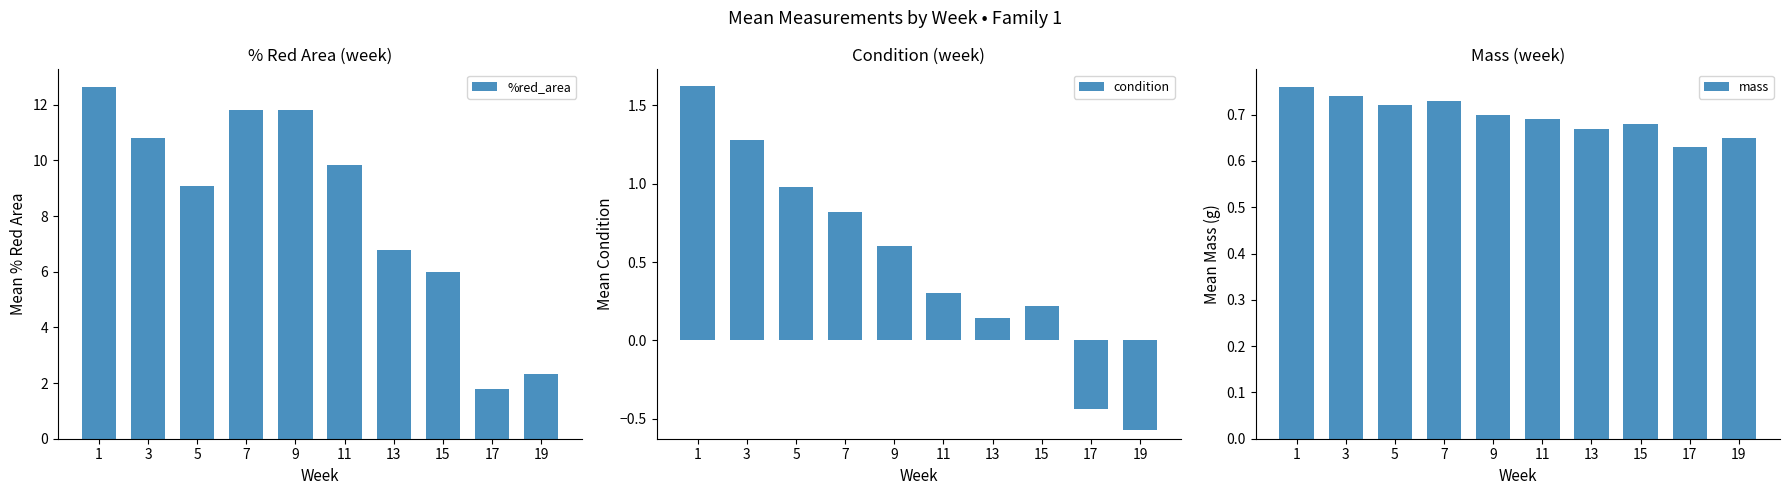

Reading left to right, list all the values displayed in this chart.

%red_area: 1=12.6	3=10.8	5=9.1	7=11.8	9=11.8	11=9.8	13=6.8	15=6.0	17=1.8	19=2.3
condition: 1=1.6	3=1.3	5=1.0	7=0.8	9=0.6	11=0.3	13=0.1	15=0.2	17=-0.4	19=-0.6
mass: 1=0.8	3=0.7	5=0.7	7=0.7	9=0.7	11=0.7	13=0.7	15=0.7	17=0.6	19=0.7